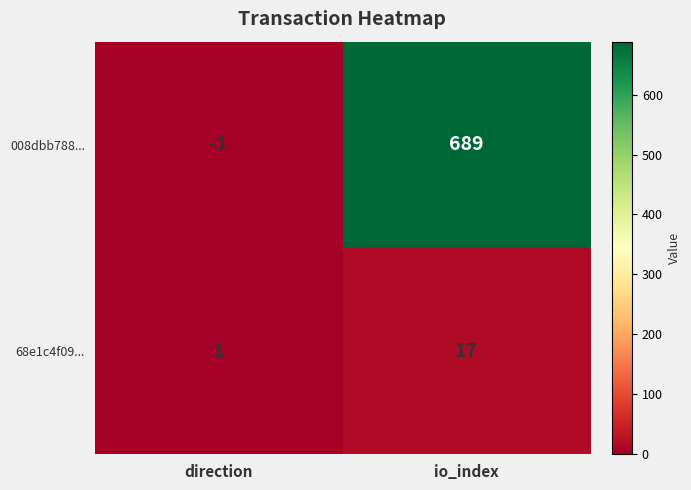

What is the spread (max minus min) of values at io_index?

672